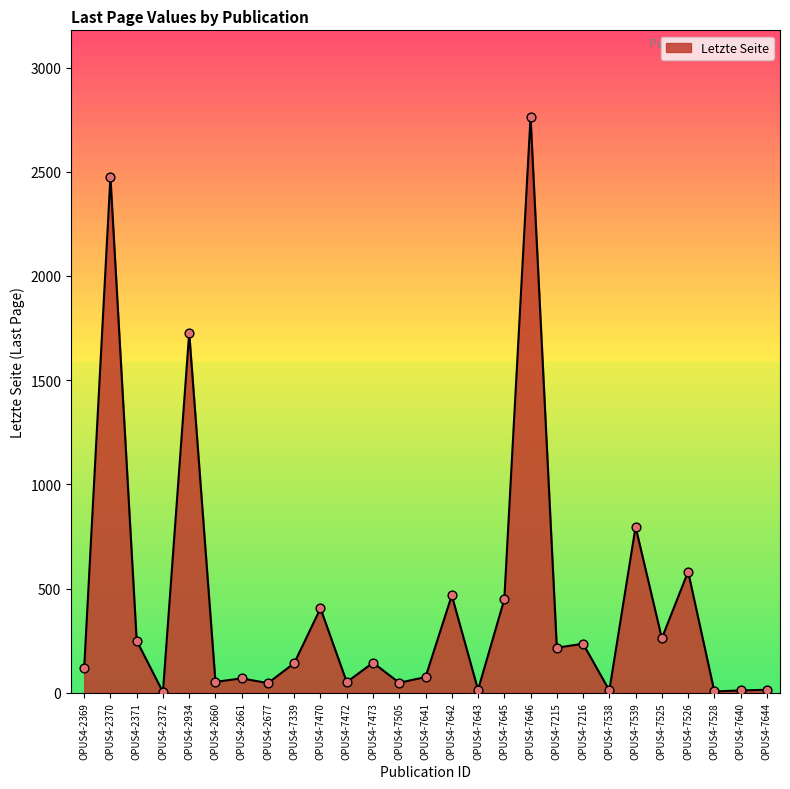

Which has a higher value, OPUS4-7526 or OPUS4-7505?

OPUS4-7526